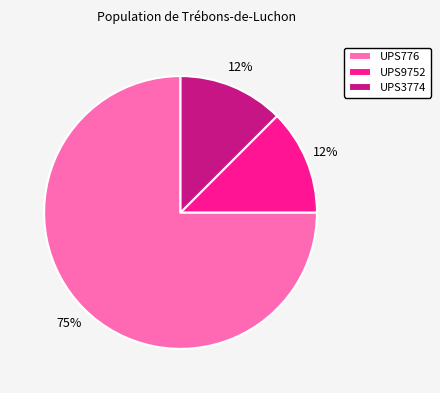

Approximately how many times larger is the value at UPS9752 compared to UPS3774?

1.0